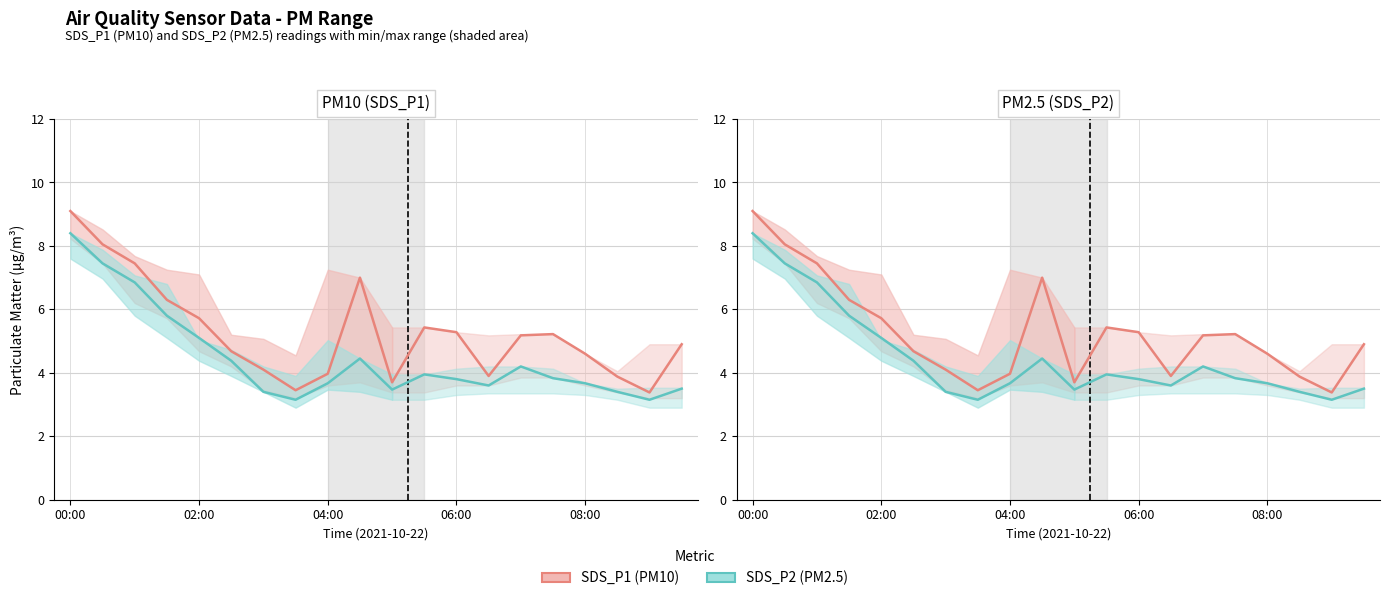

How many data points does each series have?

20